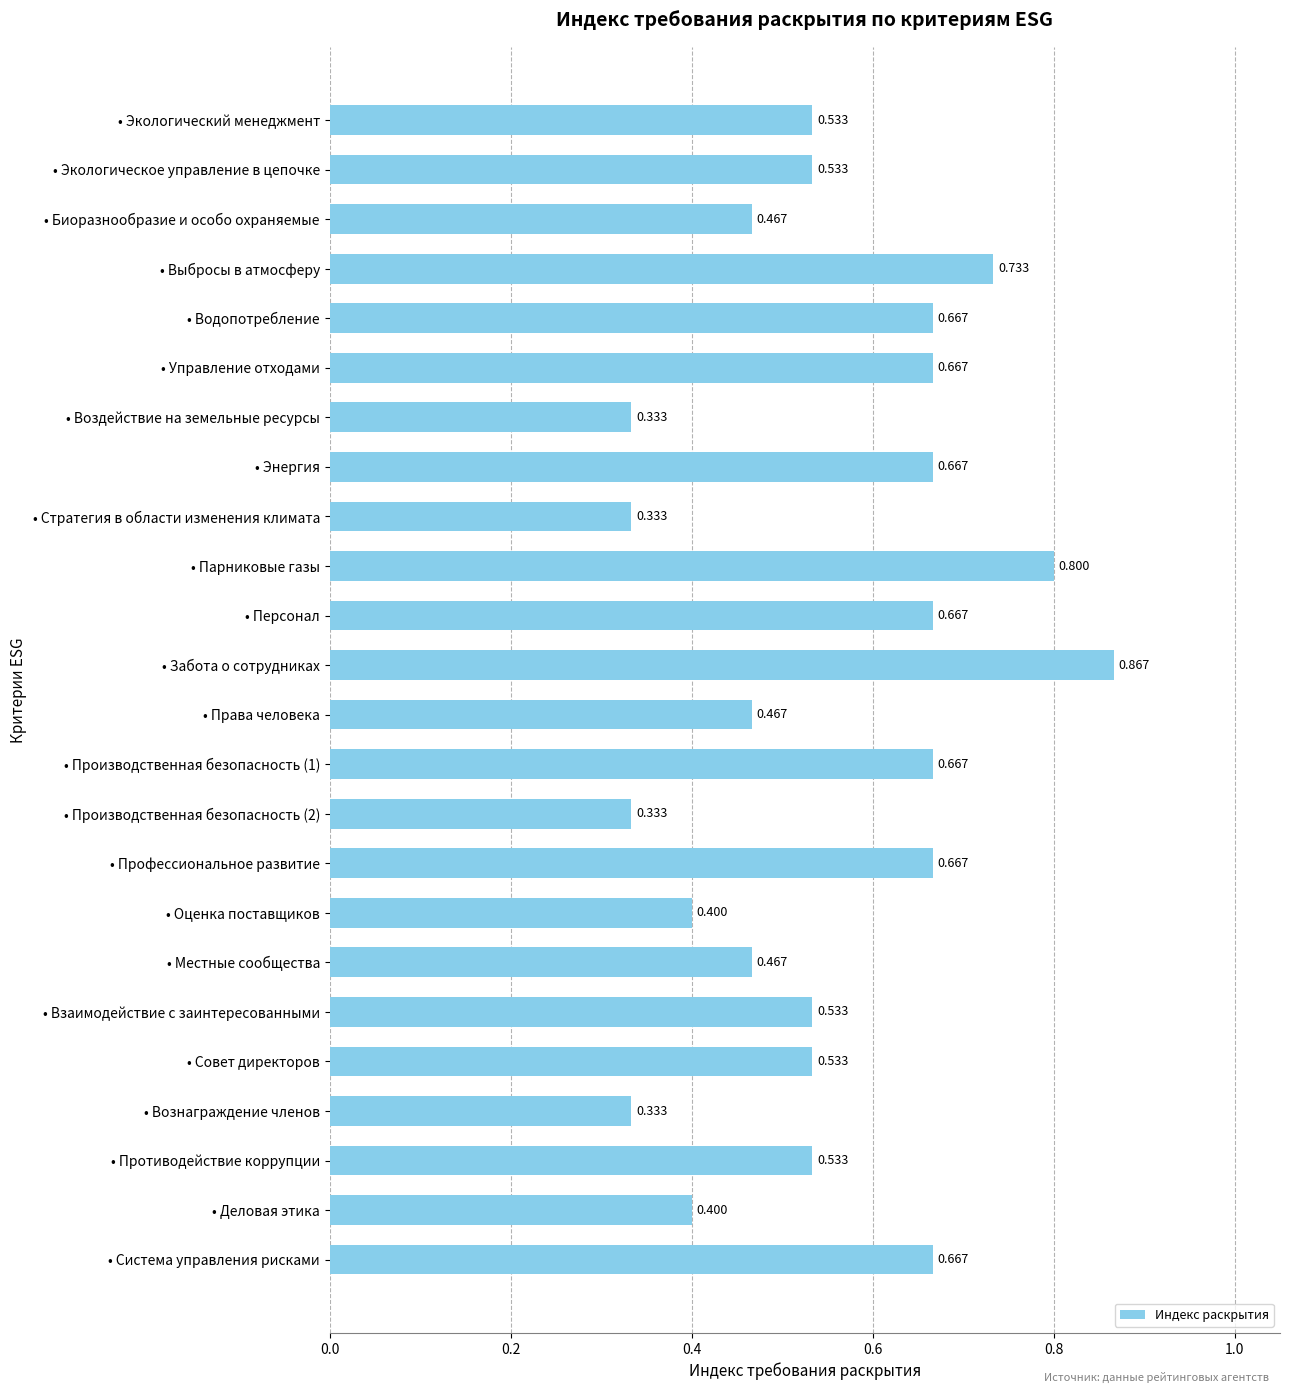

Between • Оценка поставщиков and • Местные сообщества, which is larger?

• Местные сообщества